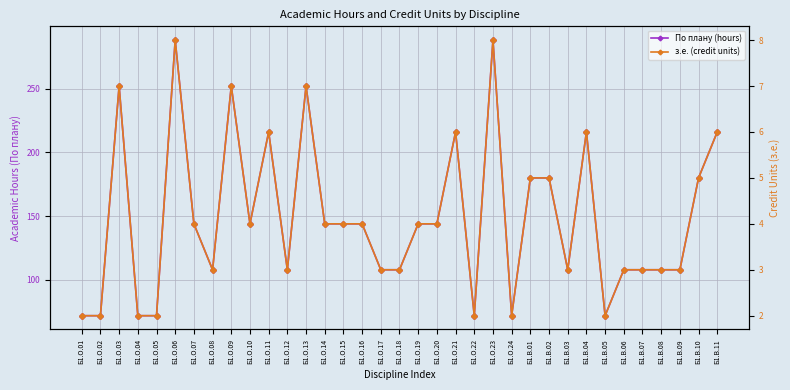

Count the з.е. (credit units) values in the range 3 to 6.

23